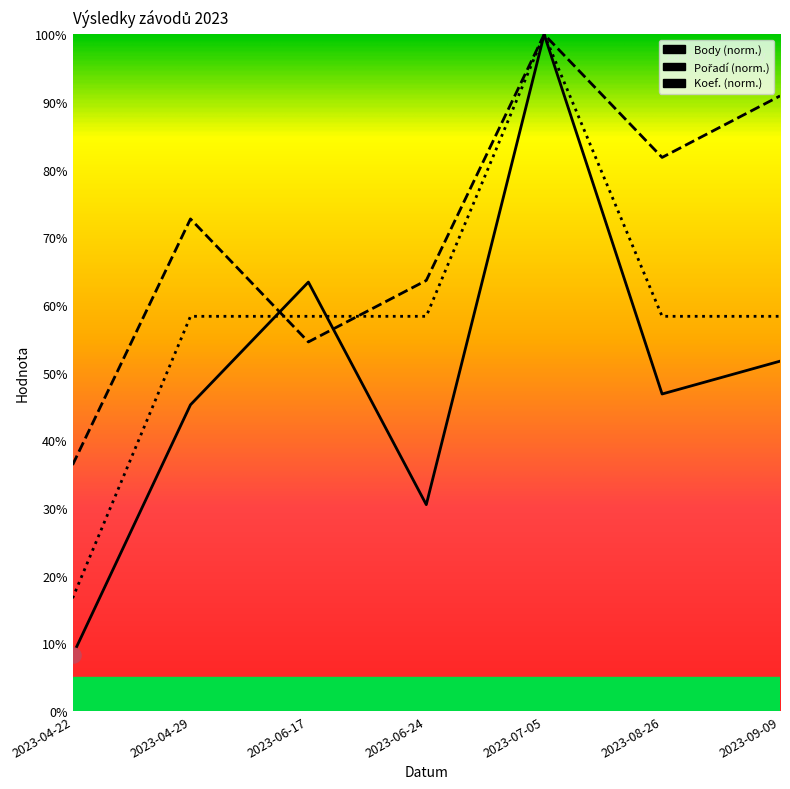

Which series has the largest total across all categories?

Pořadí